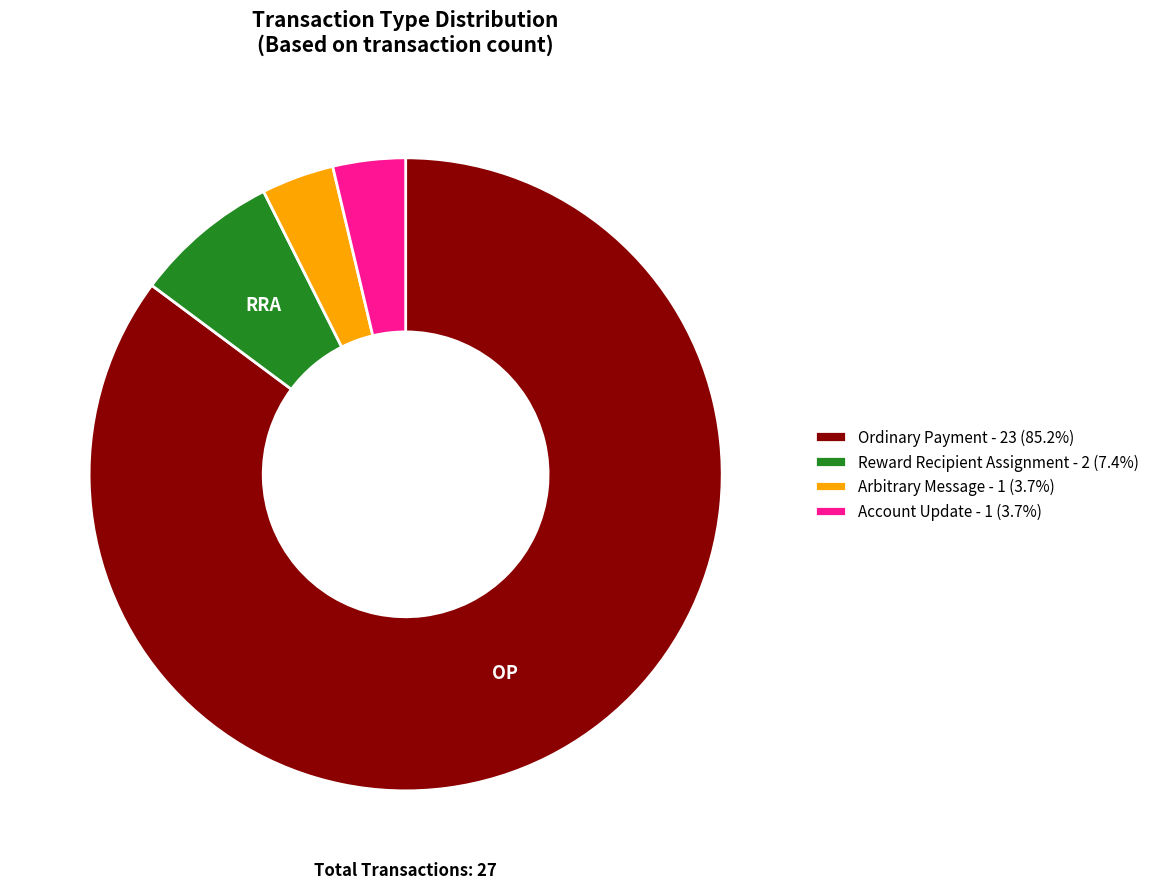

Is the sum of Account Update - 1 (3.7%) and Ordinary Payment - 23 (85.2%) greater than half?

Yes